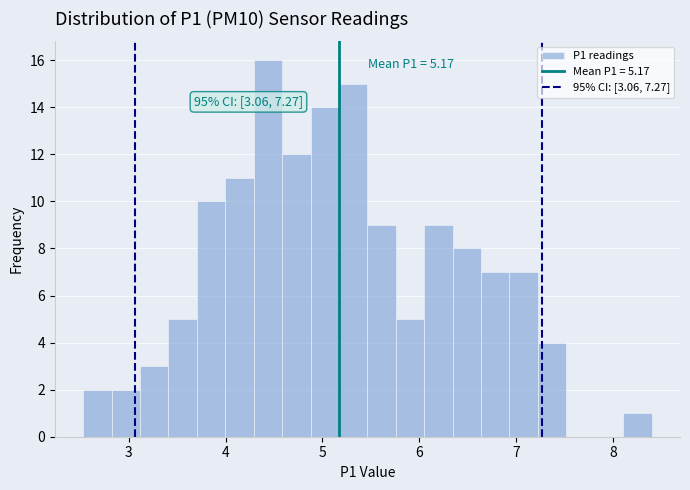

Read against the x-axis, roughly where is the centre of the tallest bar?

4.4